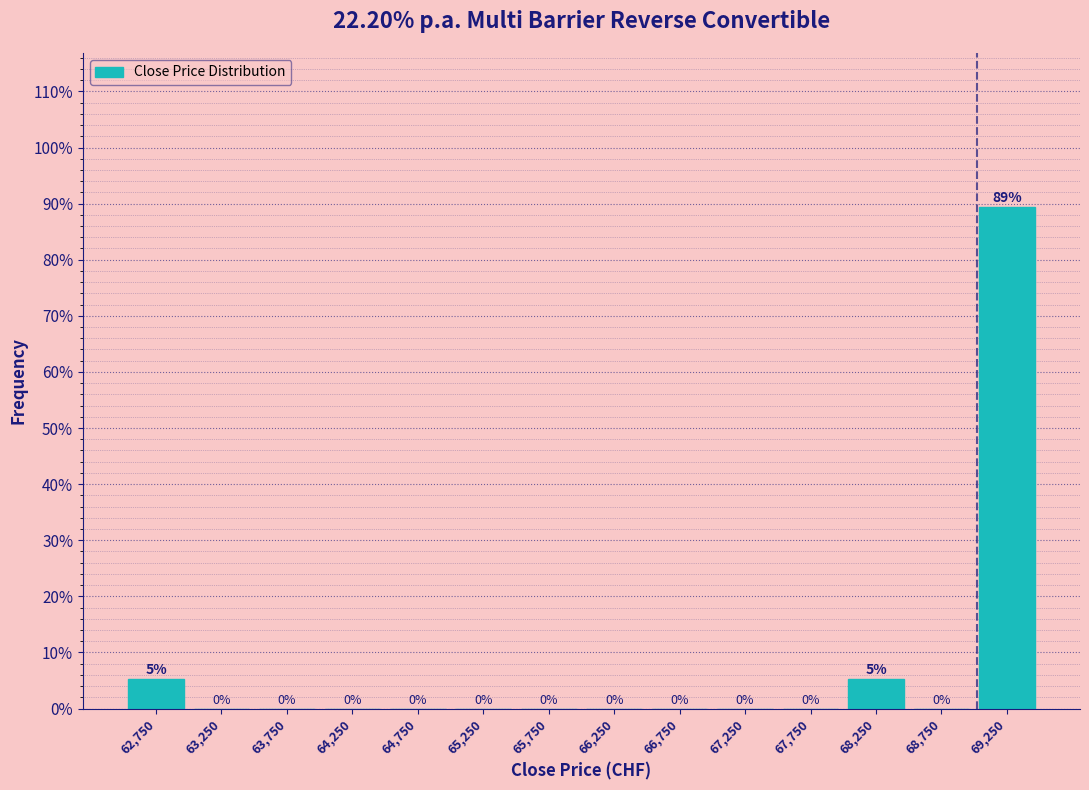

Which range on the x-axis has the tallest bar?

69000 to 69500